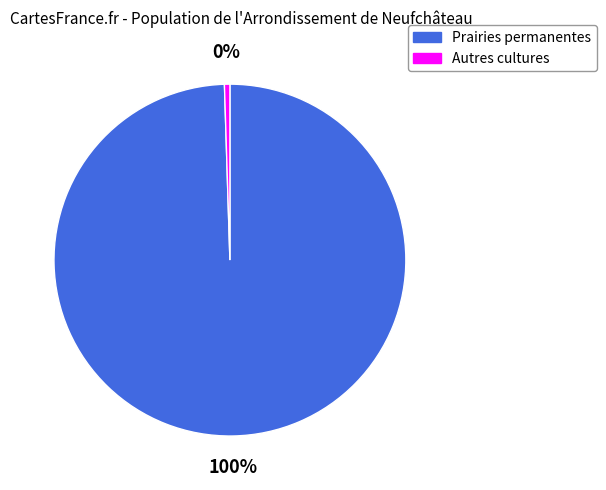

Combined, do Prairies permanentes and Autres cultures account for over 50%?

Yes